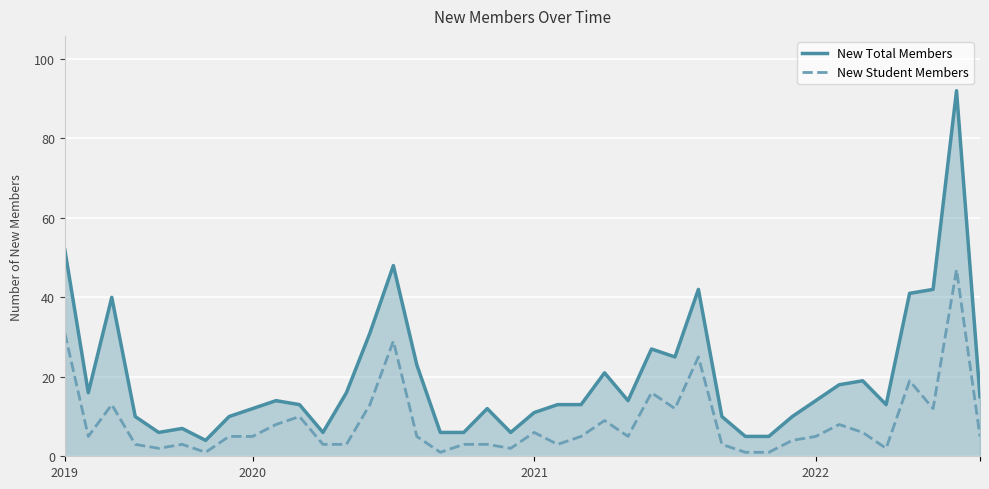

Rank the series by their average value, from lowest to highest.

New Student Members, New Total Members